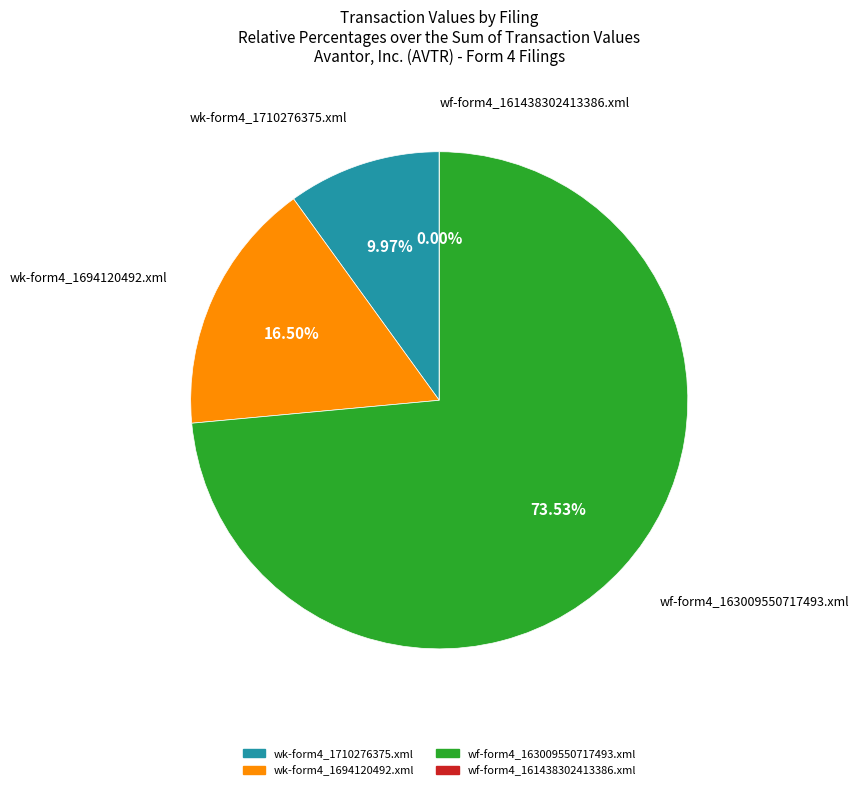

What is the change in value from wk-form4_1710276375.xml to wf-form4_163009550717493.xml?

+602264